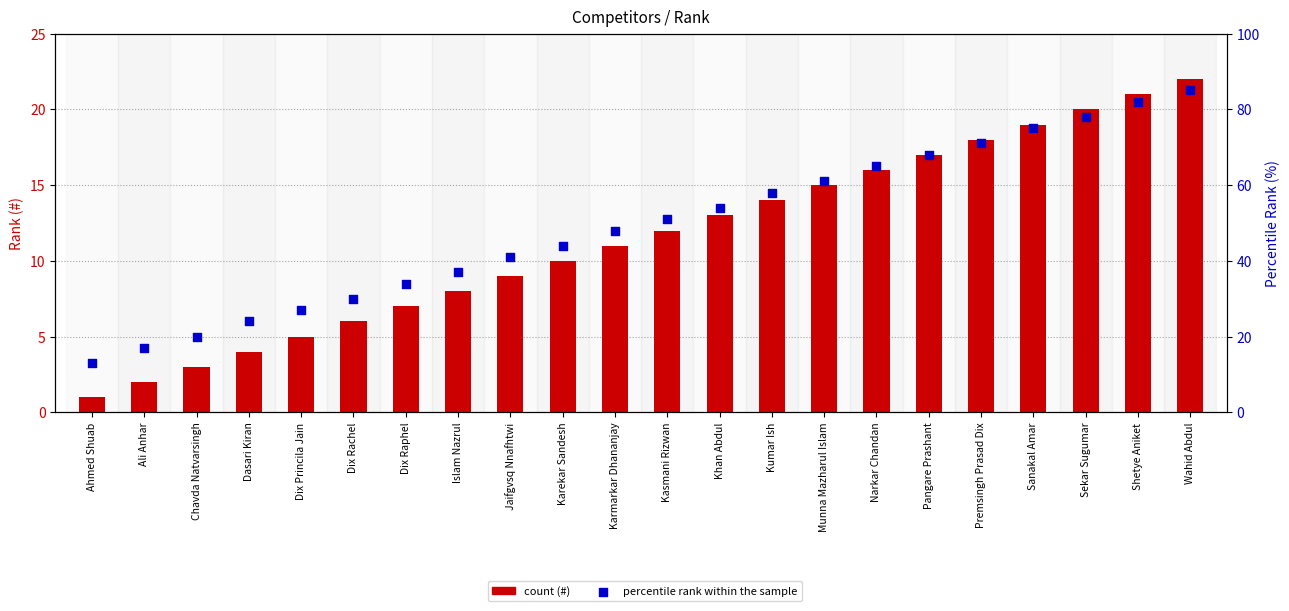

Which series contains the lowest Y value?

#